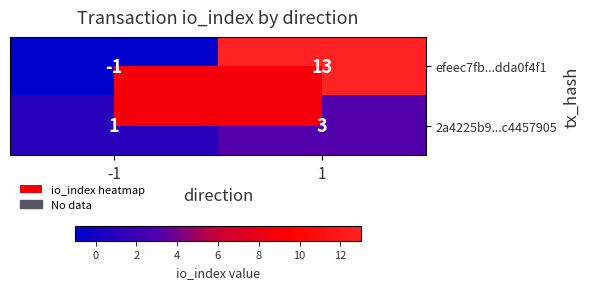

What is the greatest value displayed?

13